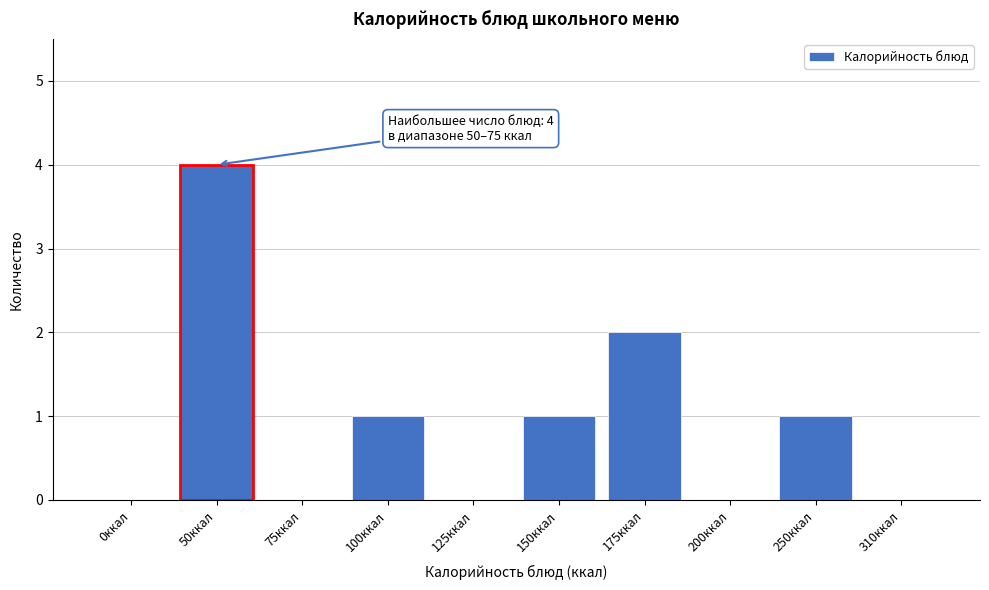

Reading left to right, list all the values displayed in this chart.

0ккал=0	50ккал=4	75ккал=0	100ккал=1	125ккал=0	150ккал=1	175ккал=2	200ккал=0	250ккал=1	310ккал=0